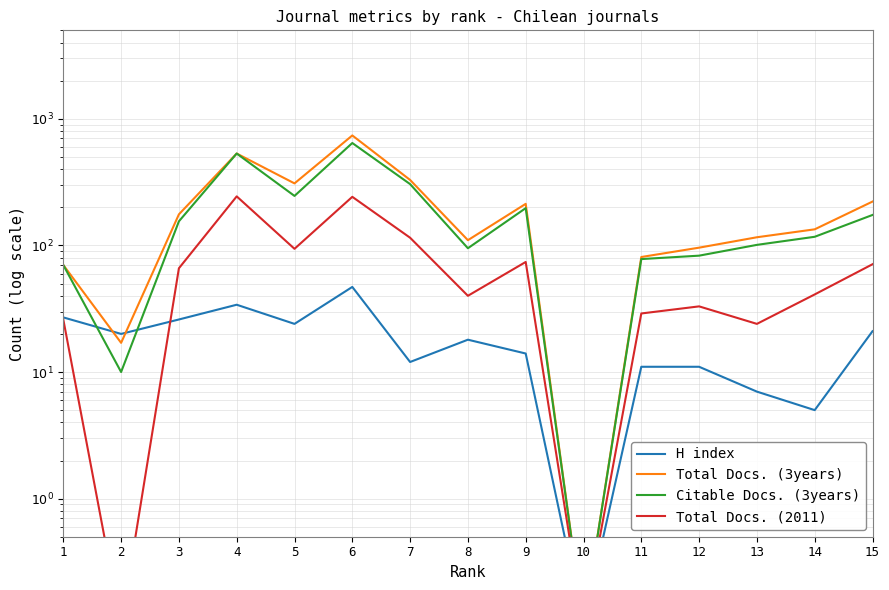

Rank the categories by H index value from highest to lowest.

6, 4, 1, 3, 5, 15, 2, 8, 9, 7, 11, 12, 13, 14, 10